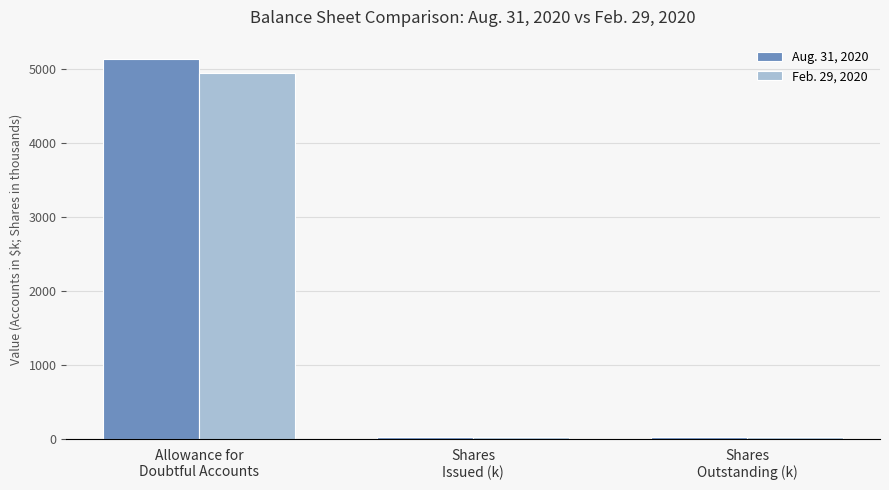

Which series has the widest spread of values?

Aug. 31, 2020